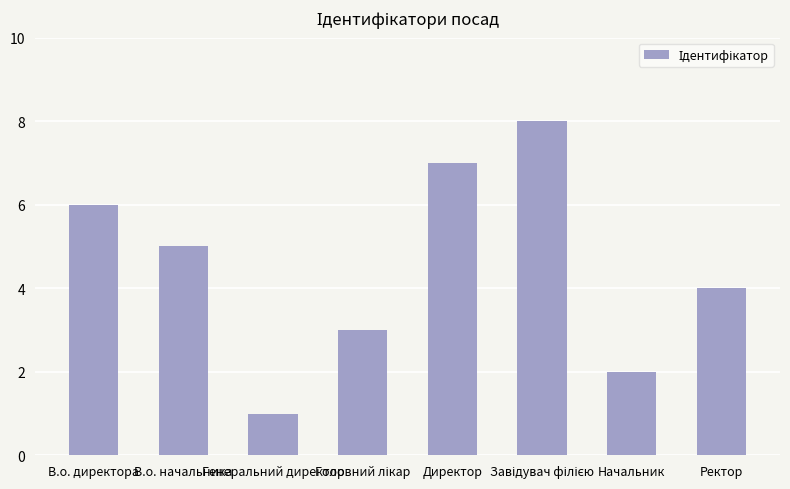

What is the value of the 2nd bar from the left?

5